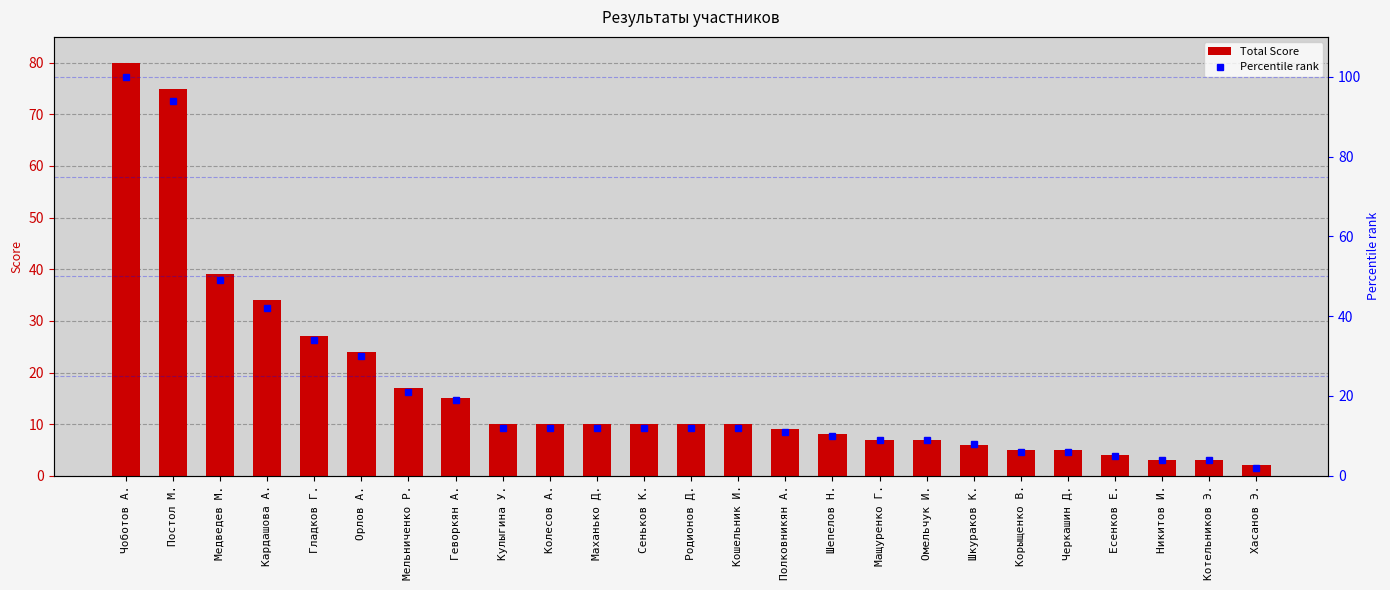

Reading left to right, extract all data points from this chart.

Total Score: Чоботов А.=80	Постол М.=75	Медведев М.=39	Кардашова А.=34	Гладков Г.=27	Орлов А.=24	Мельниченко Р.=17	Геворкян А.=15	Кулыгина У.=10	Колесов А.=10	Маханько Д.=10	Сеньков К.=10	Родионов Д.=10	Кошельник И.=10	Полковникян А.=9	Шепелов Н.=8	Мащуренко Г.=7	Омельчук И.=7	Шкураков К.=6	Корыщенко В.=5	Черкашин Д.=5	Есенков Е.=4	Никитов И.=3	Котельников Э.=3	Хасанов Э.=2
Percentile rank: Чоботов А.=100	Постол М.=94	Медведев М.=49	Кардашова А.=42	Гладков Г.=34	Орлов А.=30	Мельниченко Р.=21	Геворкян А.=19	Кулыгина У.=12	Колесов А.=12	Маханько Д.=12	Сеньков К.=12	Родионов Д.=12	Кошельник И.=12	Полковникян А.=11	Шепелов Н.=10	Мащуренко Г.=9	Омельчук И.=9	Шкураков К.=8	Корыщенко В.=6	Черкашин Д.=6	Есенков Е.=5	Никитов И.=4	Котельников Э.=4	Хасанов Э.=2